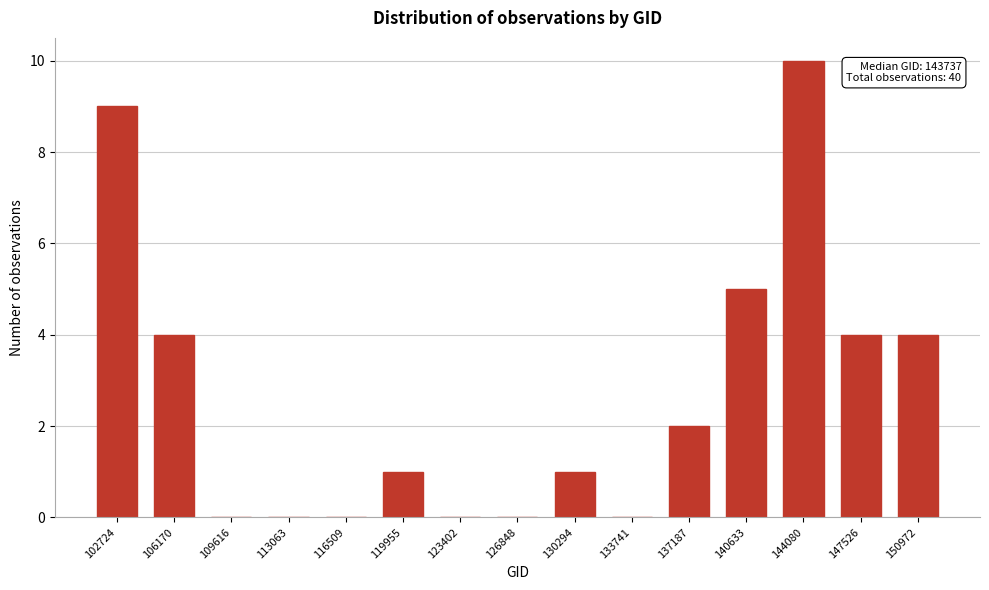

Reading left to right, transcribe all the data shown in this chart.

102724=9	106170=4	109616=0	113063=0	116509=0	119955=1	123402=0	126848=0	130294=1	133741=0	137187=2	140633=5	144080=10	147526=4	150972=4